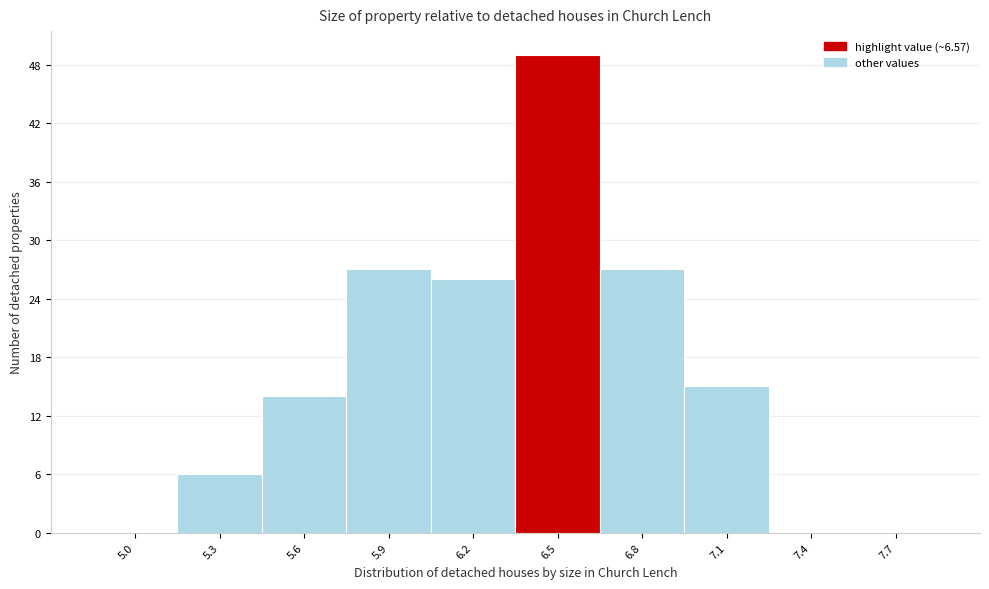

Reading left to right, what are all the values shown in this chart?

5.0=0	5.3=6	5.6=14	5.9=27	6.2=26	6.5=49	6.8=27	7.1=15	7.4=0	7.7=0